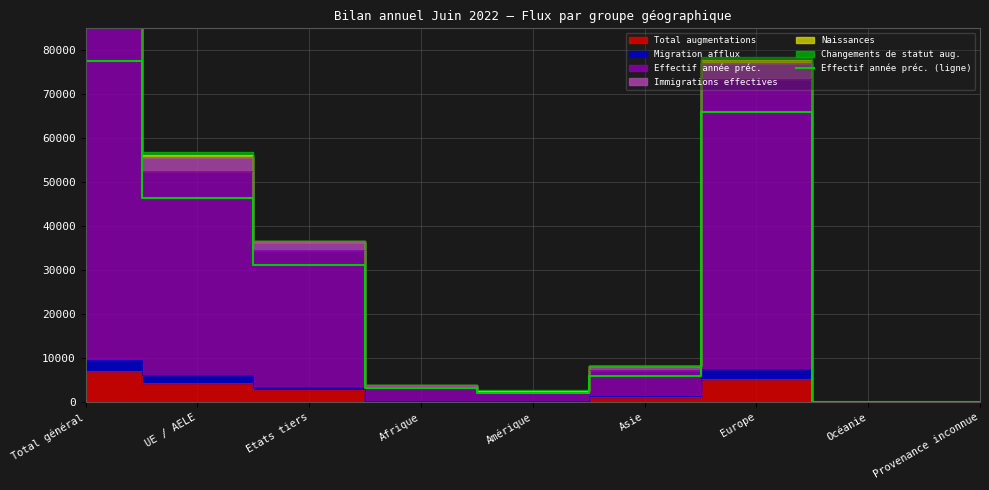

Which has a higher value, Océanie or Total général?

Total général